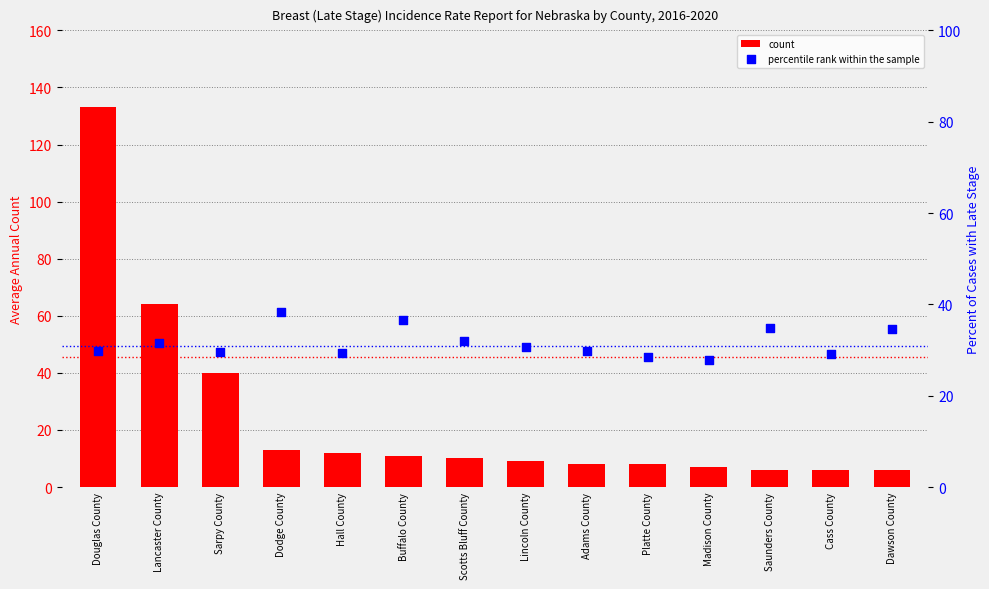

Which series has the largest Y range (max minus min)?

count